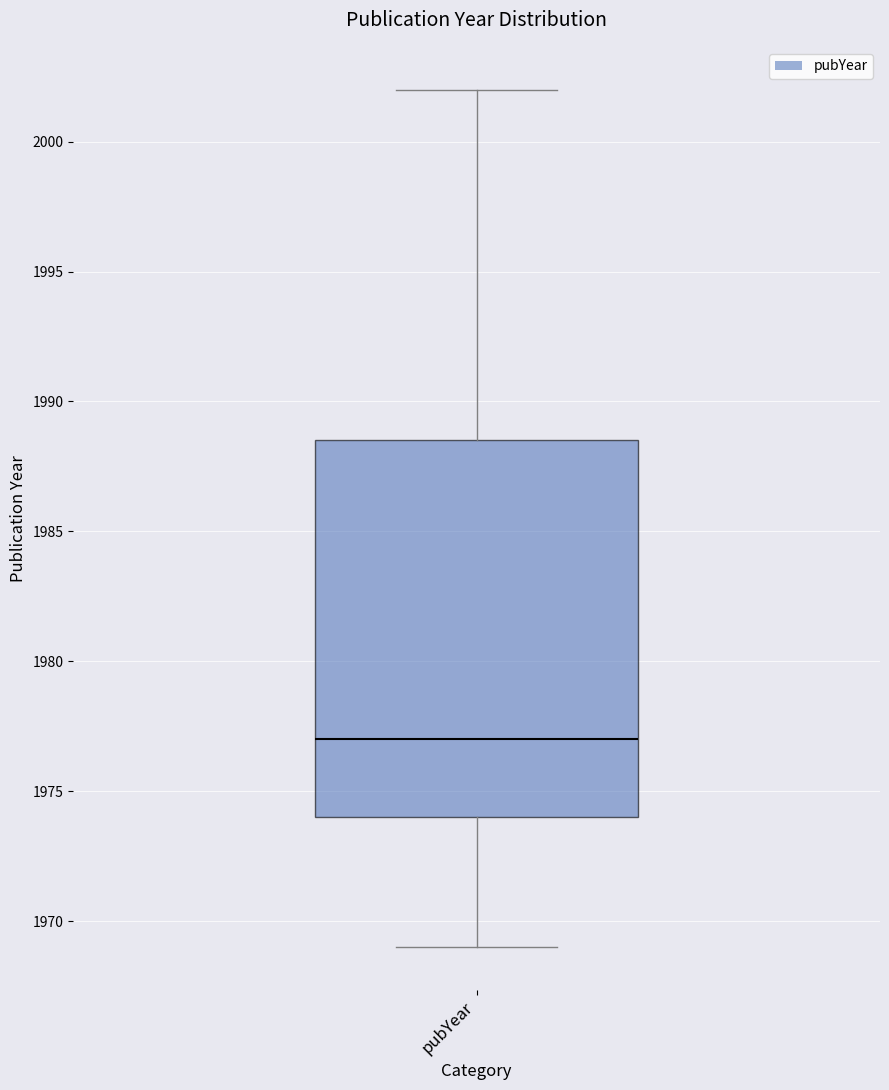

Read this box plot against the y-axis: the position of the median line, the range covered by the box, and the ends of both whiskers. The values are not printed on the chart, so give them approximately, as read against the axis.

median 1977.0, box 1974.0 to 1988.5, whiskers 1969.0 to 2002.0